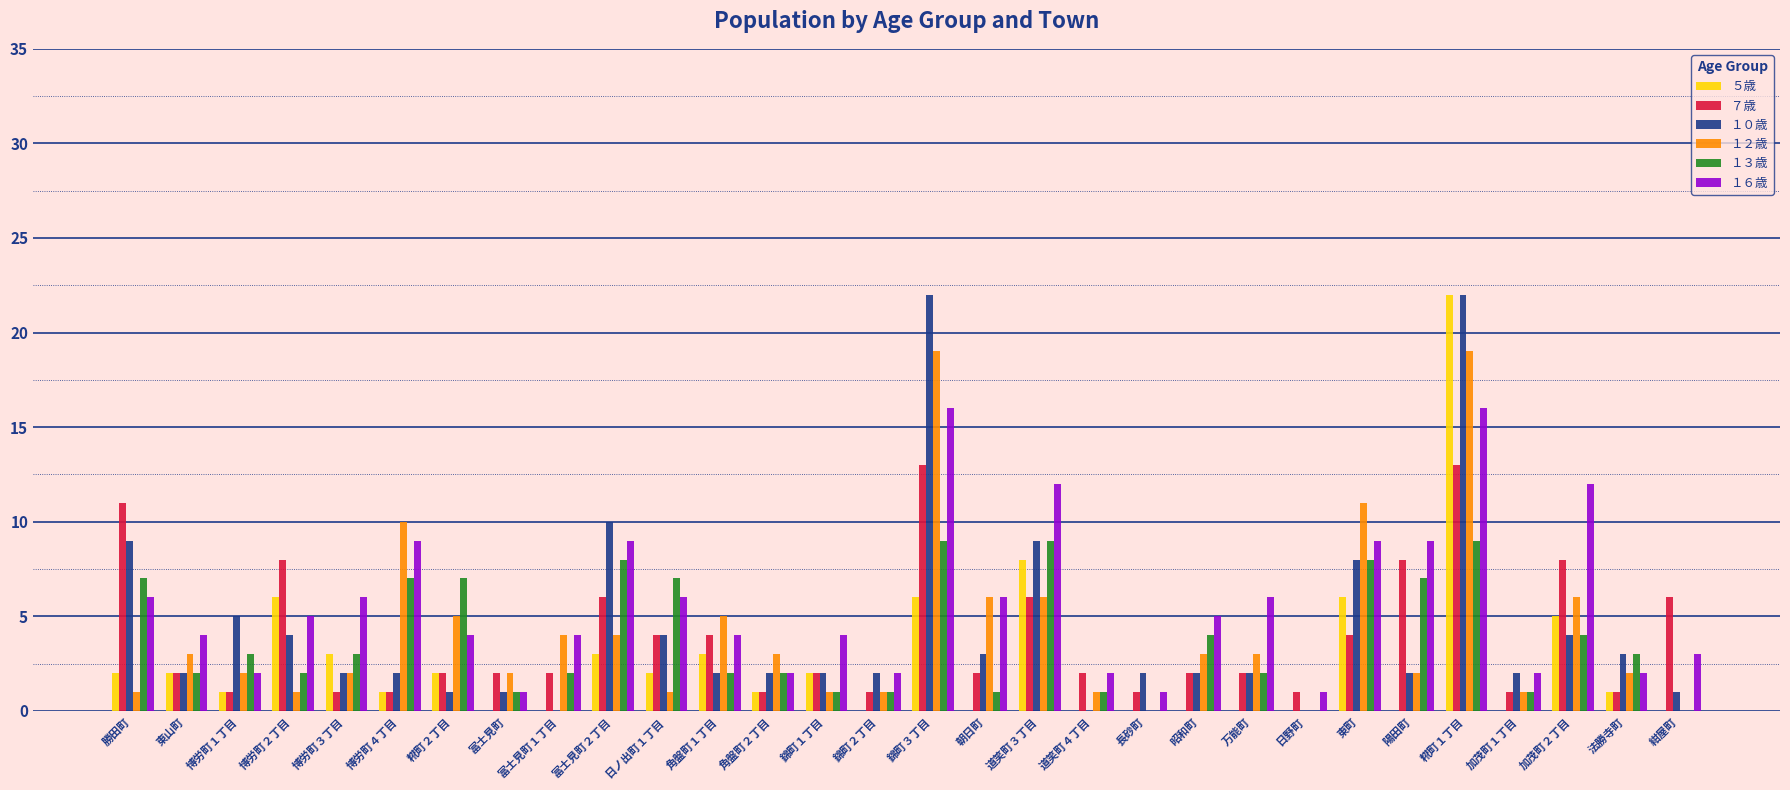

What is the greatest value displayed?

22